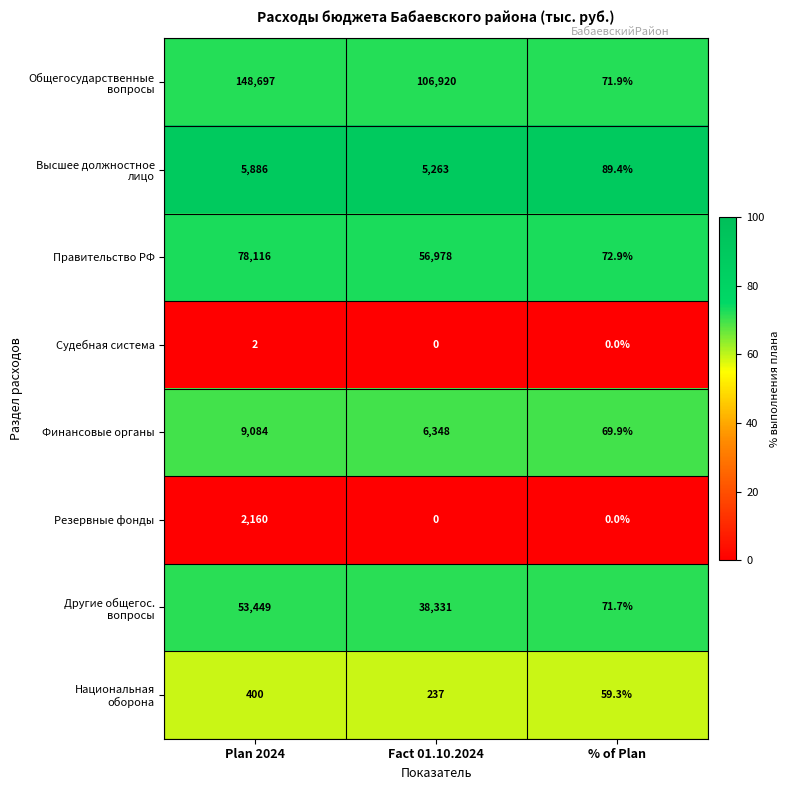

At how many categories does at least one series exceed 60?

3